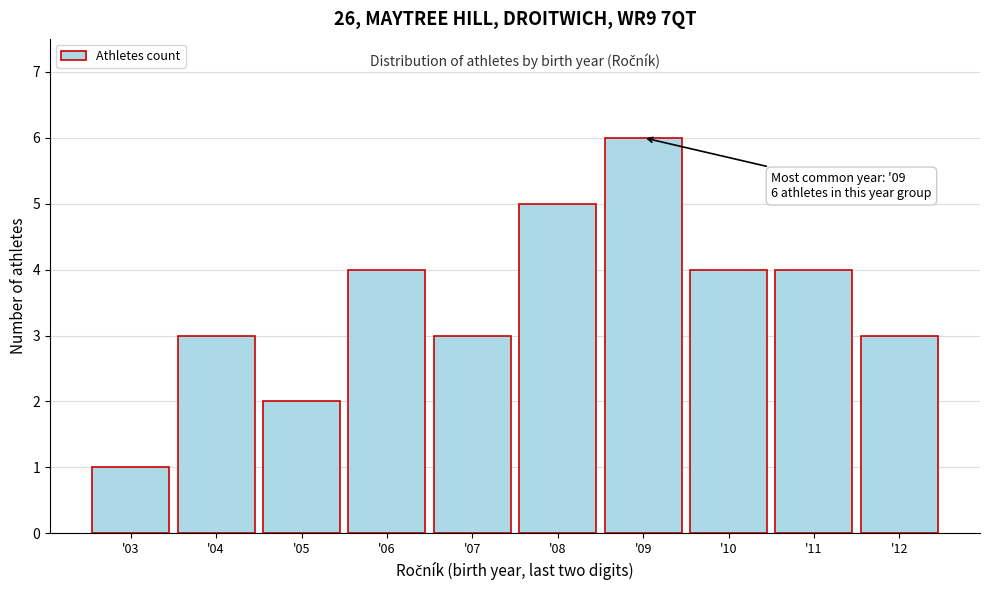

Over which range of the x-axis is the bar tallest?

8.5 to 9.5